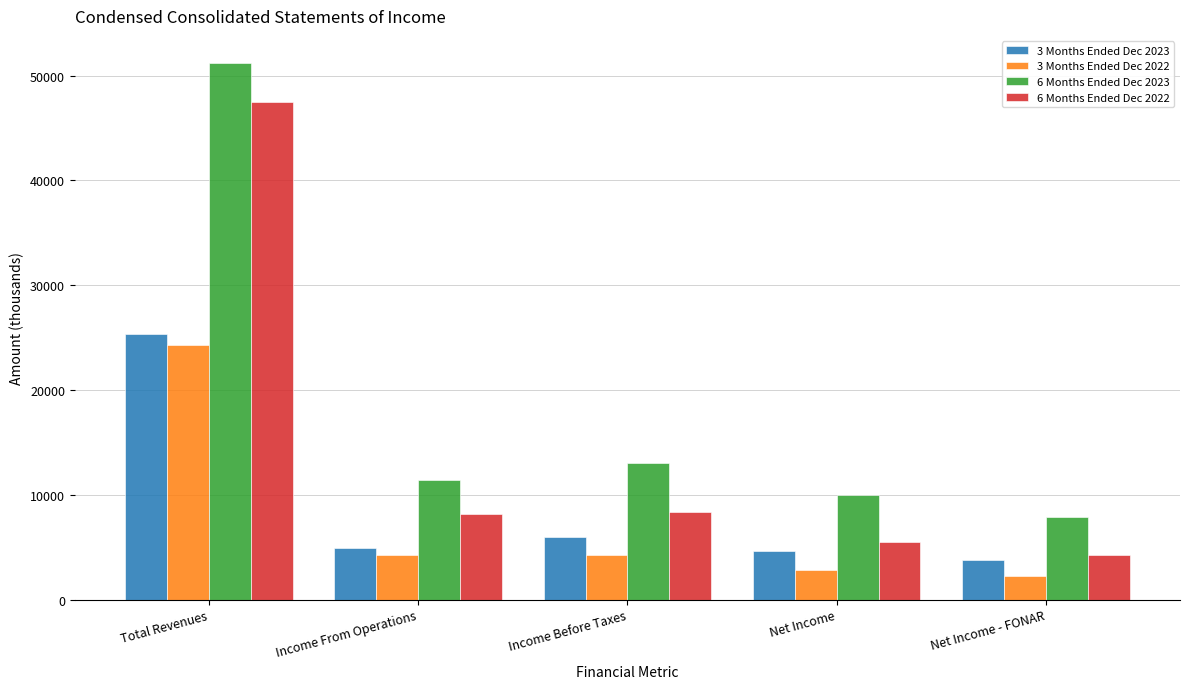

What is the label of the 4th bar from the left?

Net Income